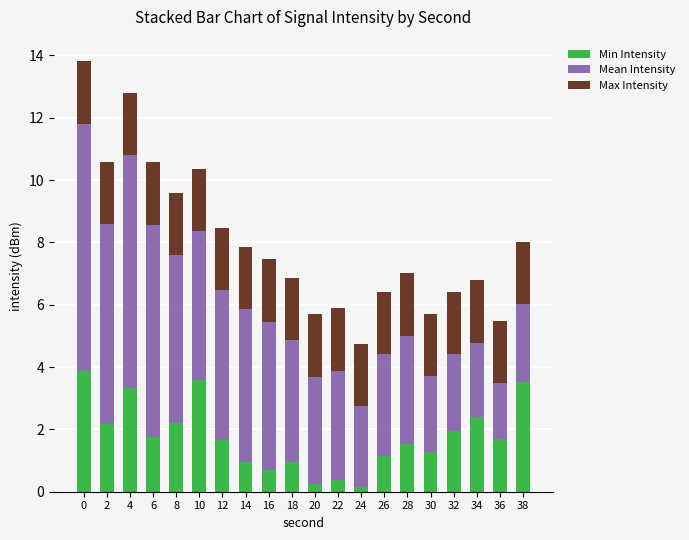

What is the maximum value for Min Intensity?

3.9